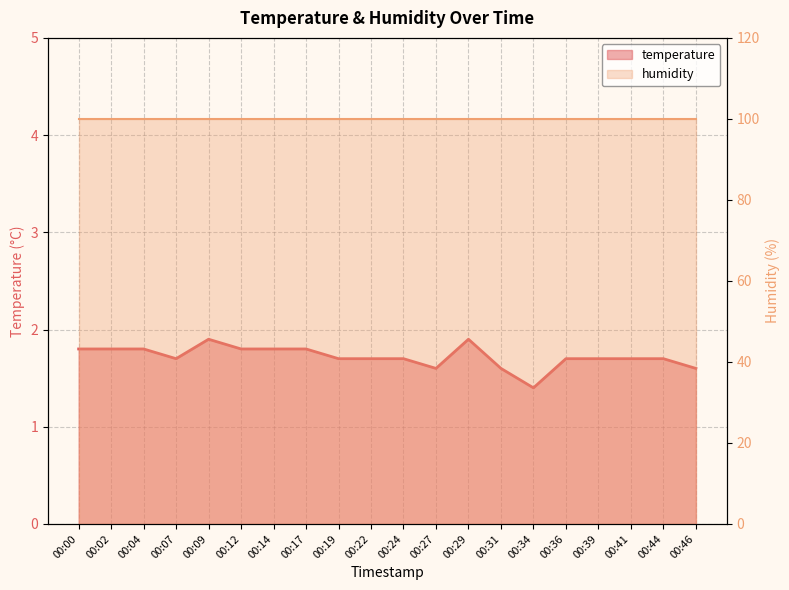

The temperature series shows 0.8 at 00:44. True or false?

False